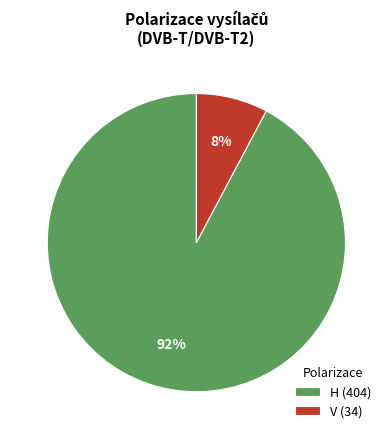

How many slices are in this pie chart?

2